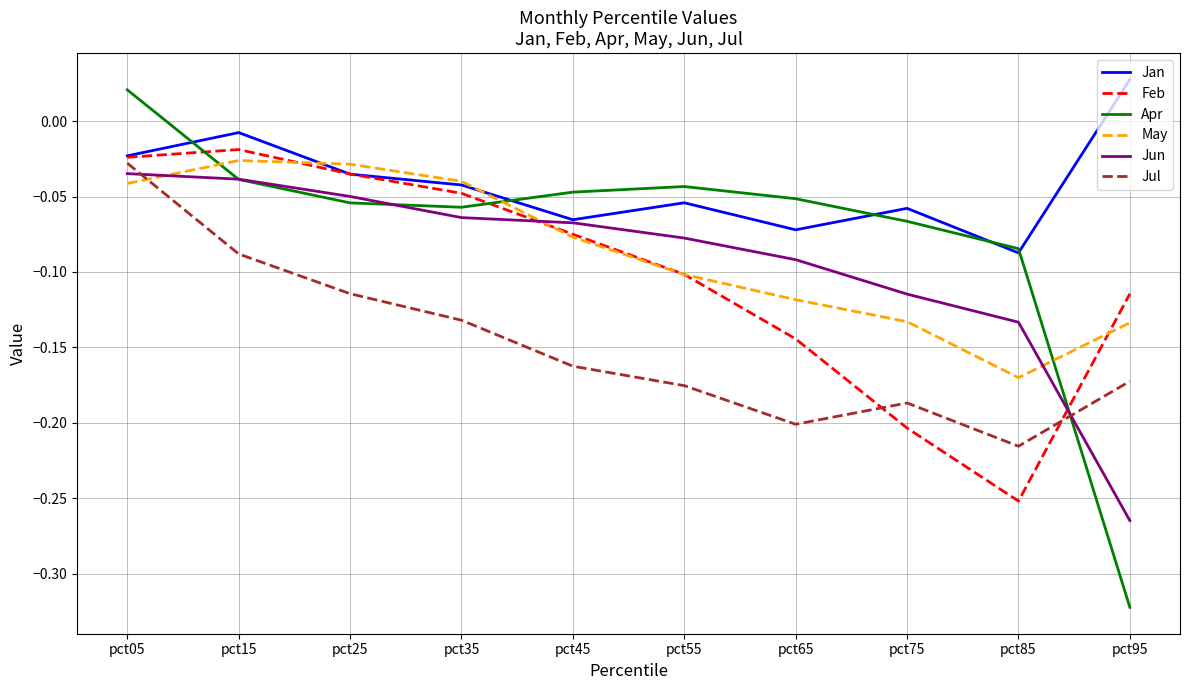

Between pct45 and pct75, which series saw the biggest shift?

Feb